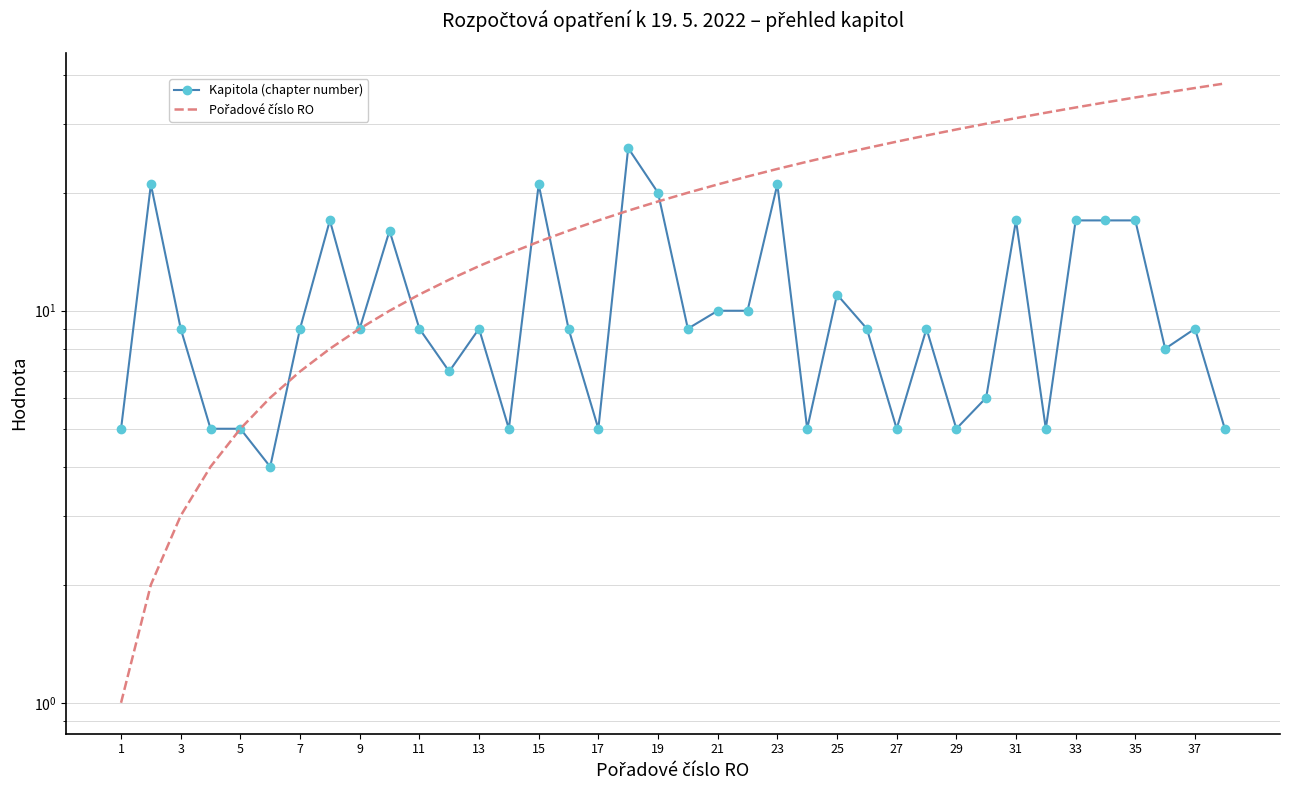

What is the value of the Kapitola (chapter number) point at the 15th from the left?

21